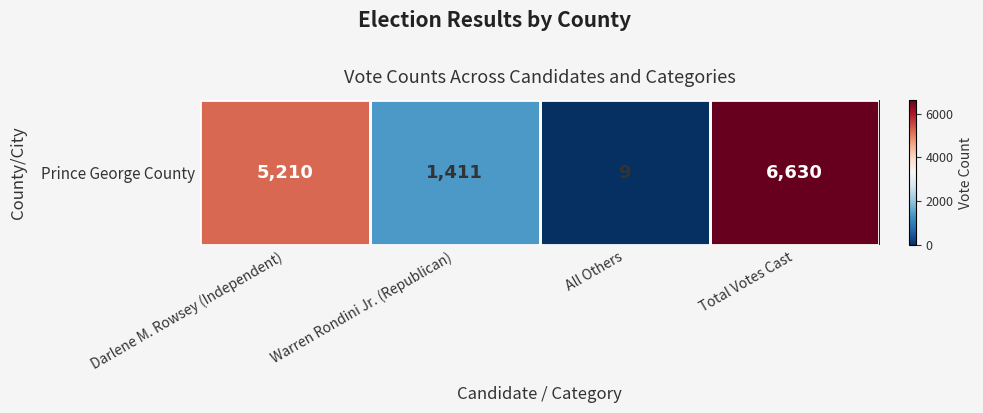

Reading right to left, what are all the values shown in this chart?

Total Votes Cast=6630	All Others=9	Warren Rondini Jr. (Republican)=1411	Darlene M. Rowsey (Independent)=5210